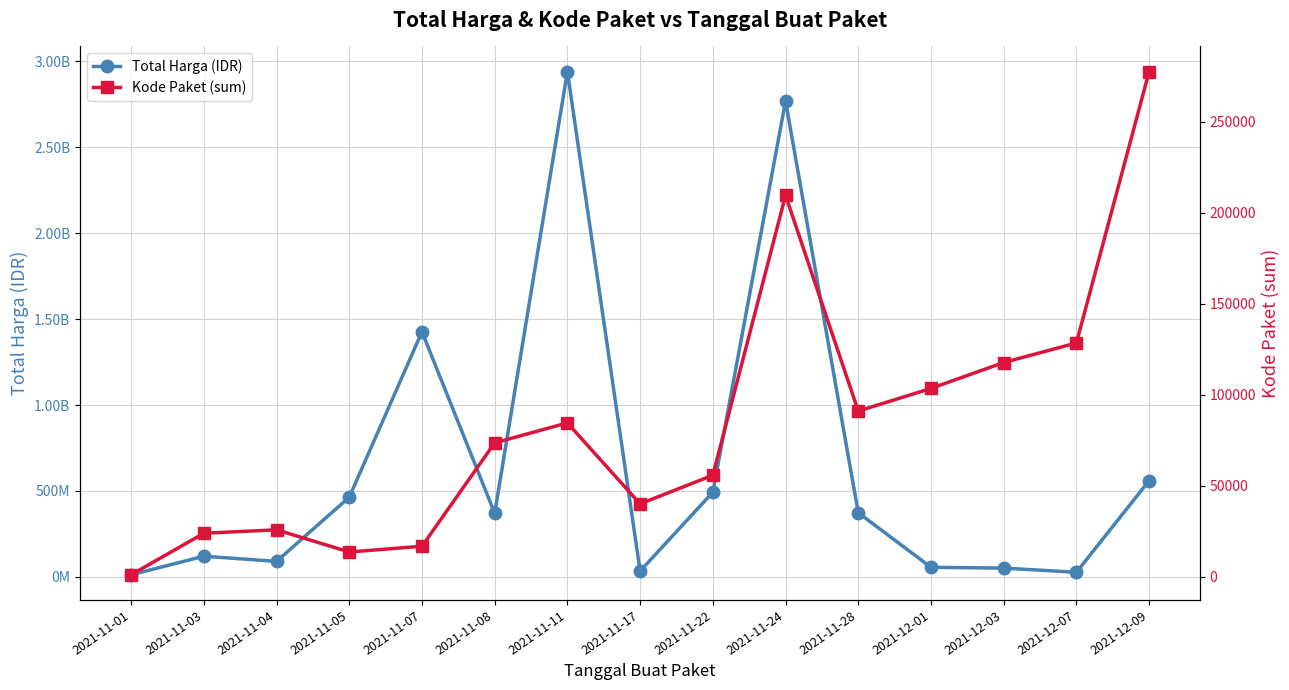

The Total Harga (IDR) series shows 543833650 at 2021-11-08. True or false?

False